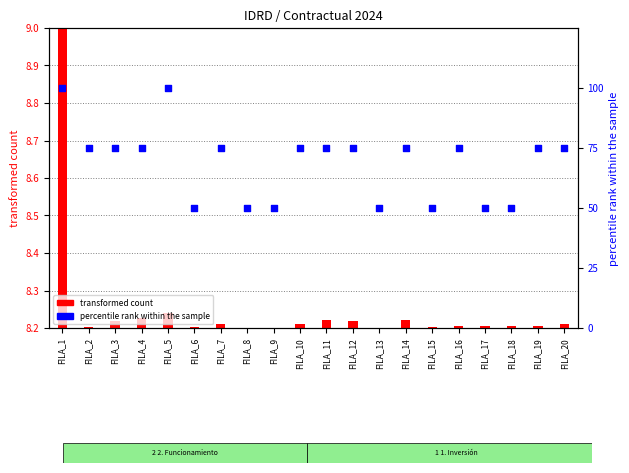

What is the ratio of the value at FILA_15 to the value at FILA_1?

0.5